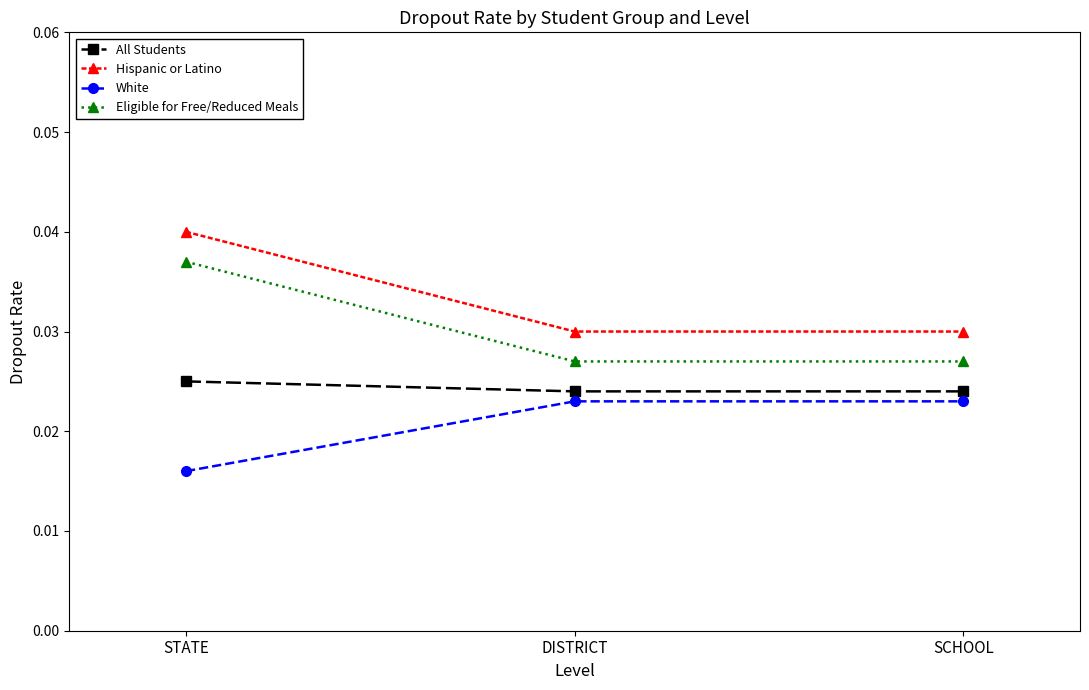

The value of Hispanic or Latino at STATE is 0.1. True or false?

False